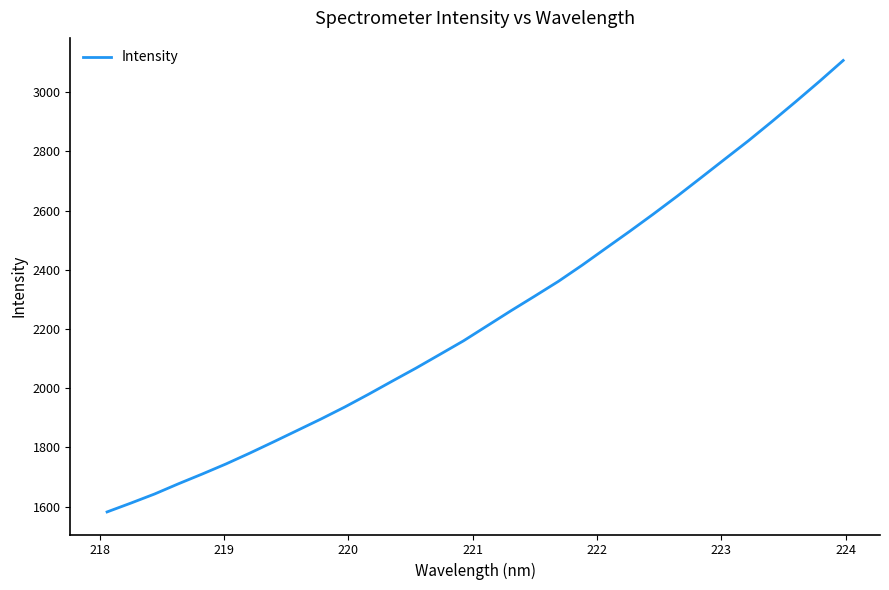

What is the maximum value shown in the chart?

3106.8